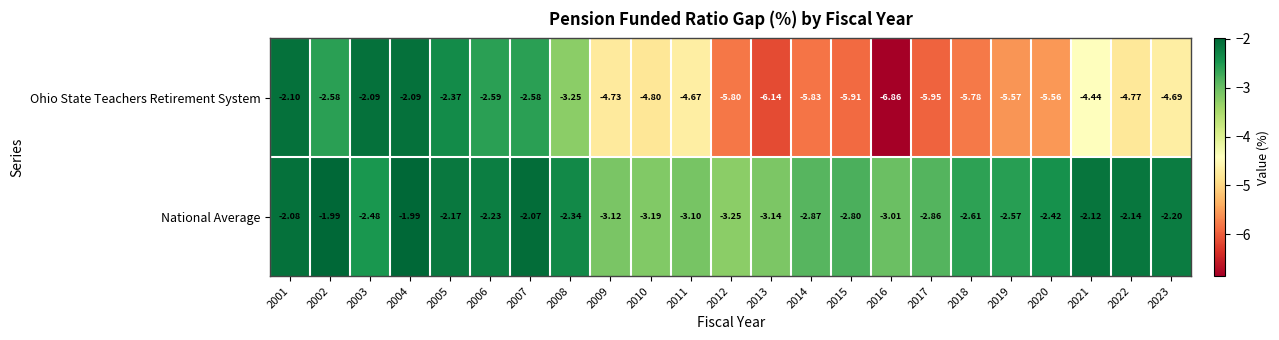

List the series in order of their peak value, lowest first.

Ohio State Teachers Retirement System, National Average